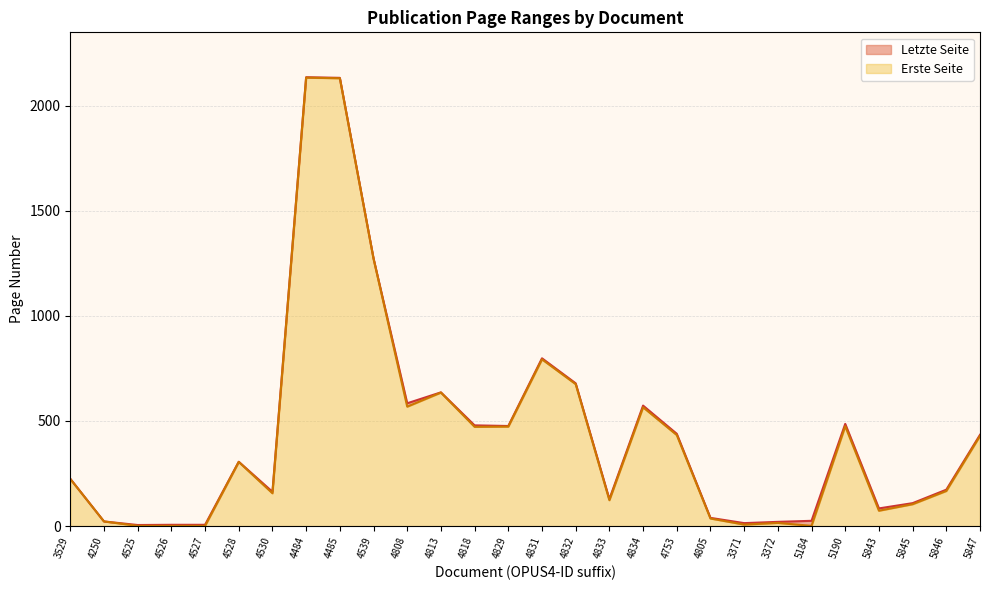

What is the label of the 9th point from the right?

4805